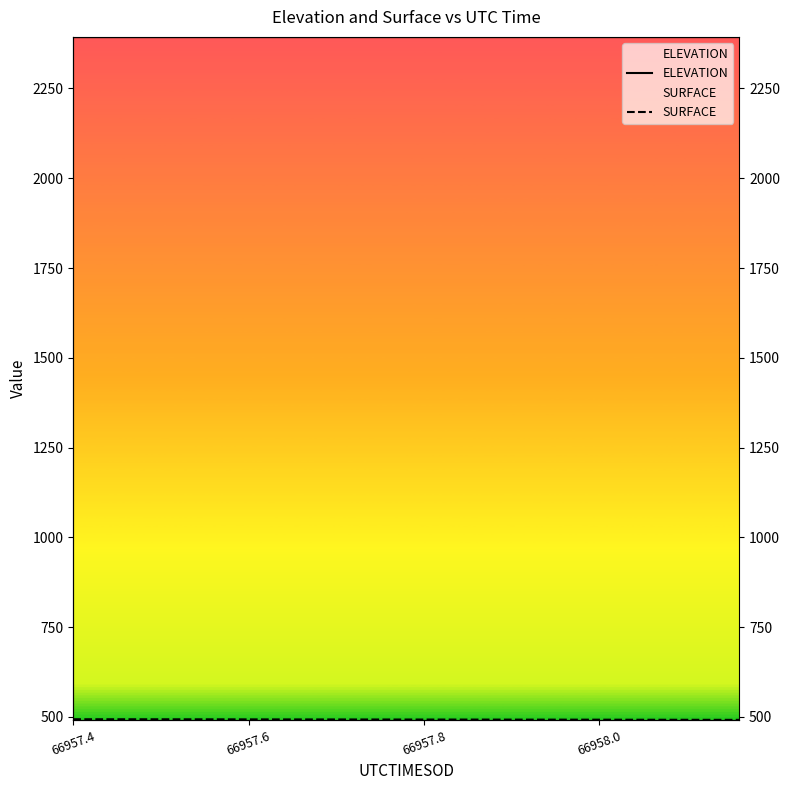

At which category is the sum across all series the highest?

66957.4